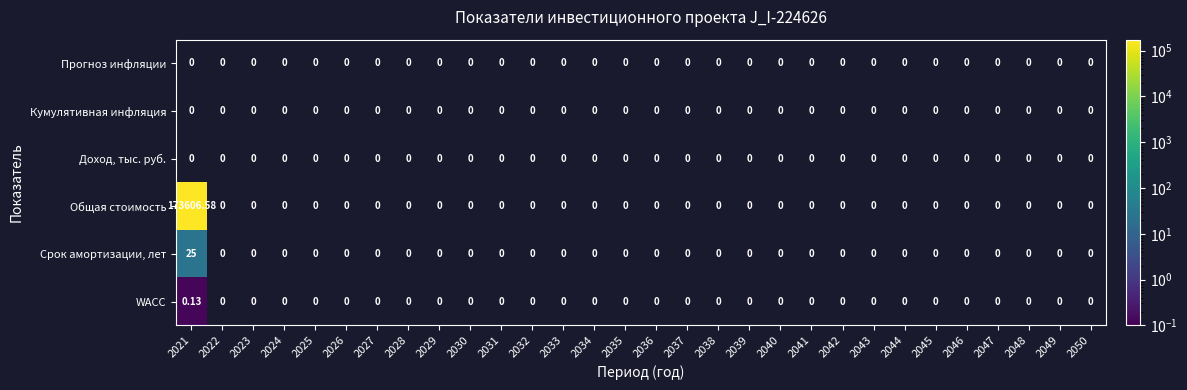

Is the value of Общая стоимость at 2039 greater than the value of WACC at 2049?

No